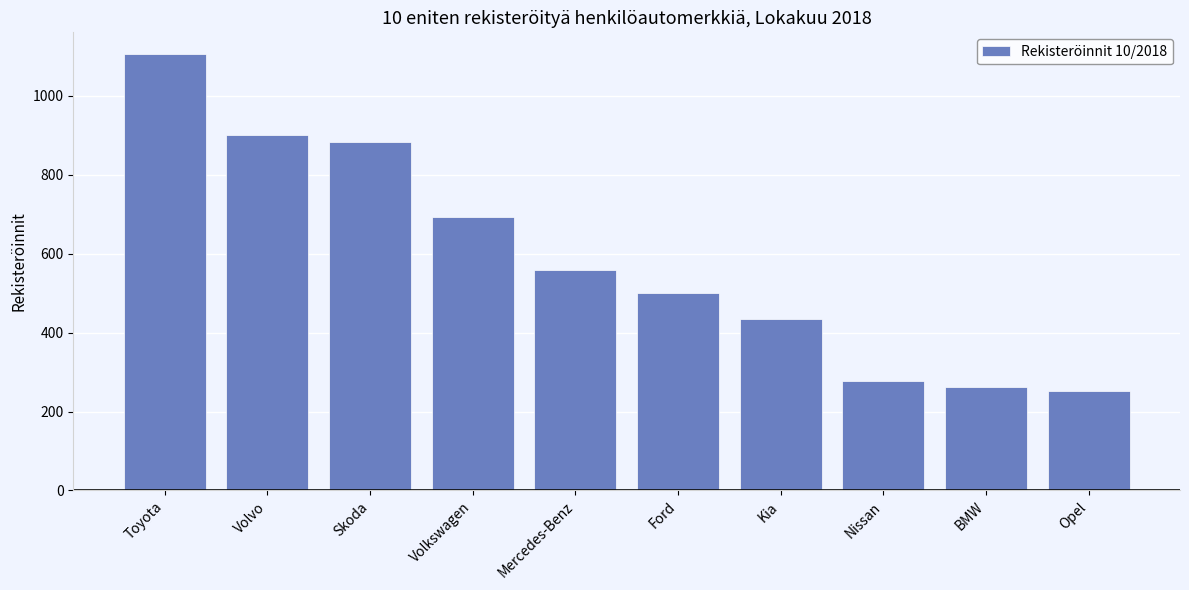

Approximately how many times larger is the value at Kia compared to Ford?

0.9